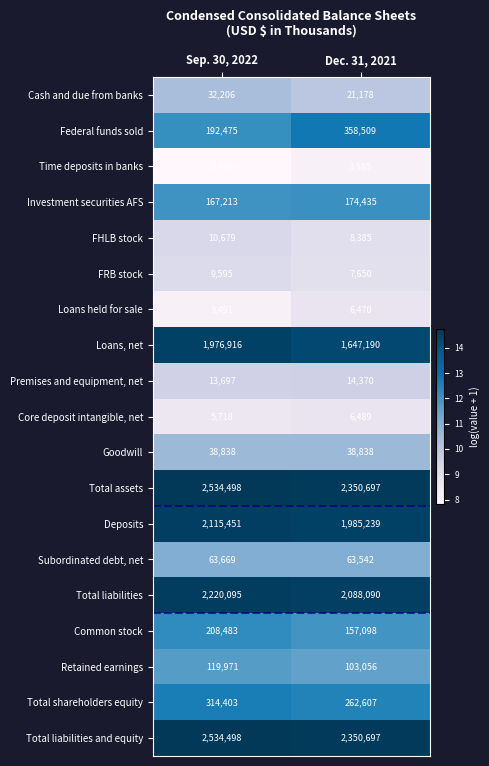

What is the difference between the Total shareholders equity values at Sep. 30, 2022 and Dec. 31, 2021?

51796